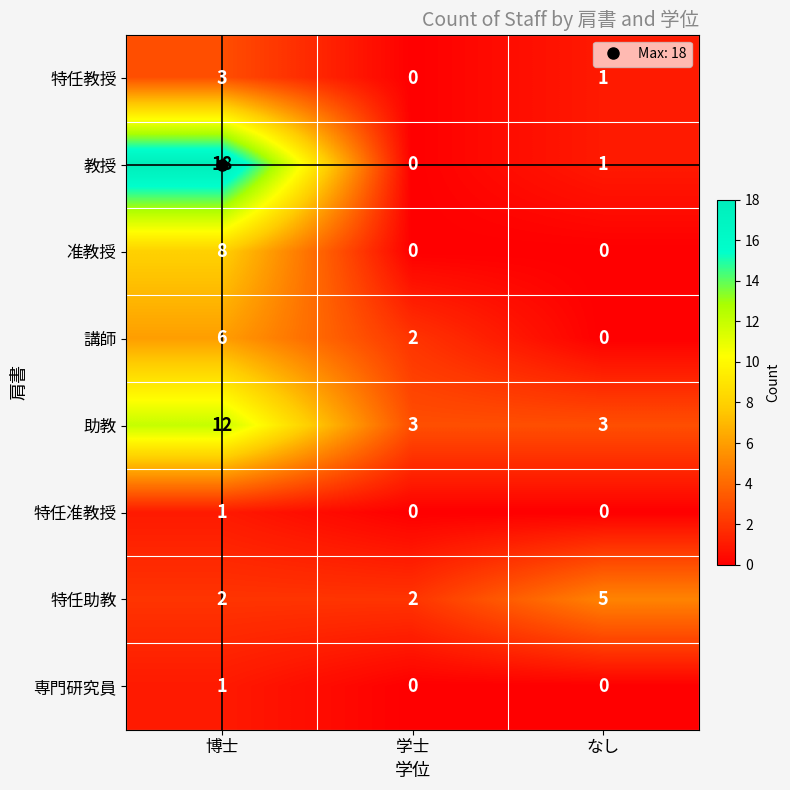

Which series has the largest total across all categories?

教授